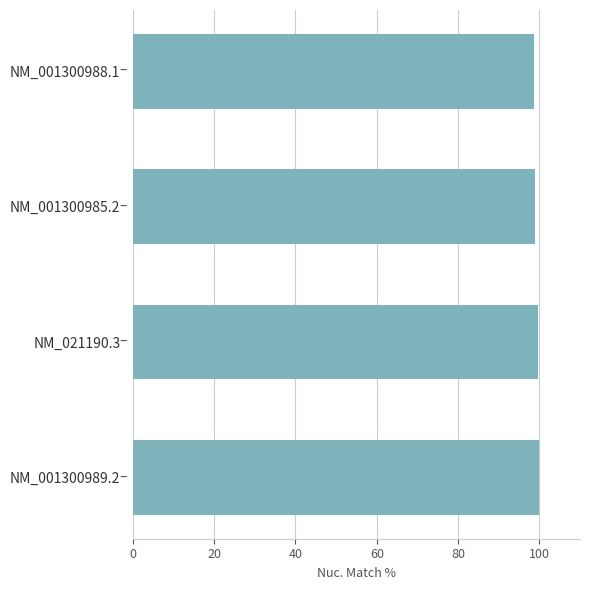

What is the minimum value shown in the chart?

98.8